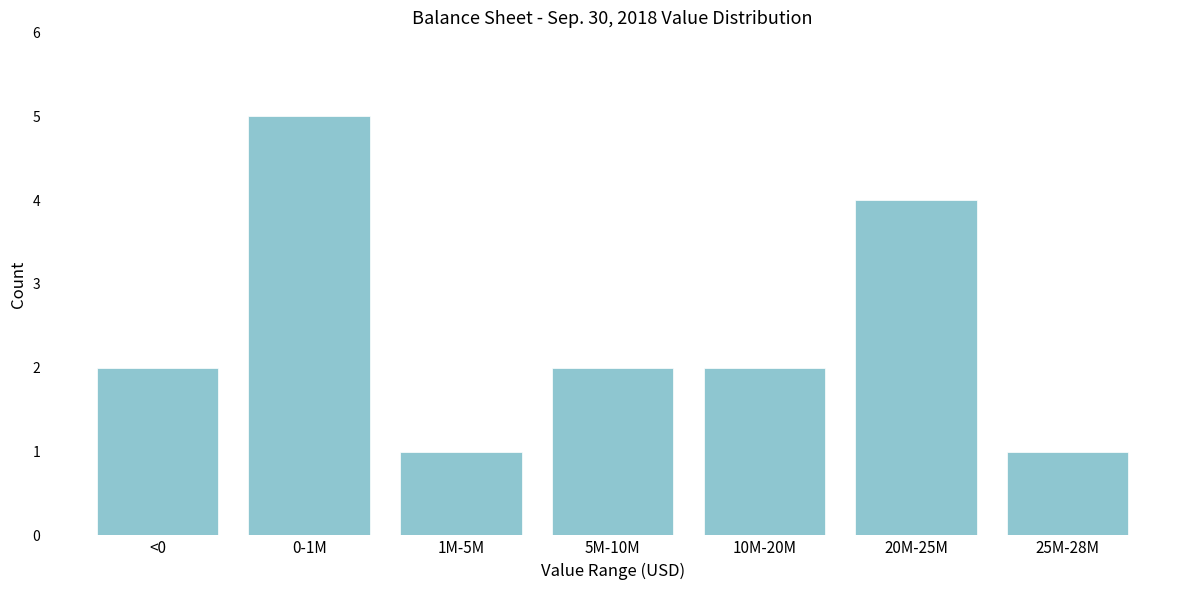

Reading left to right, transcribe all the data shown in this chart.

<0=2	0-1M=5	1M-5M=1	5M-10M=2	10M-20M=2	20M-25M=4	25M-28M=1